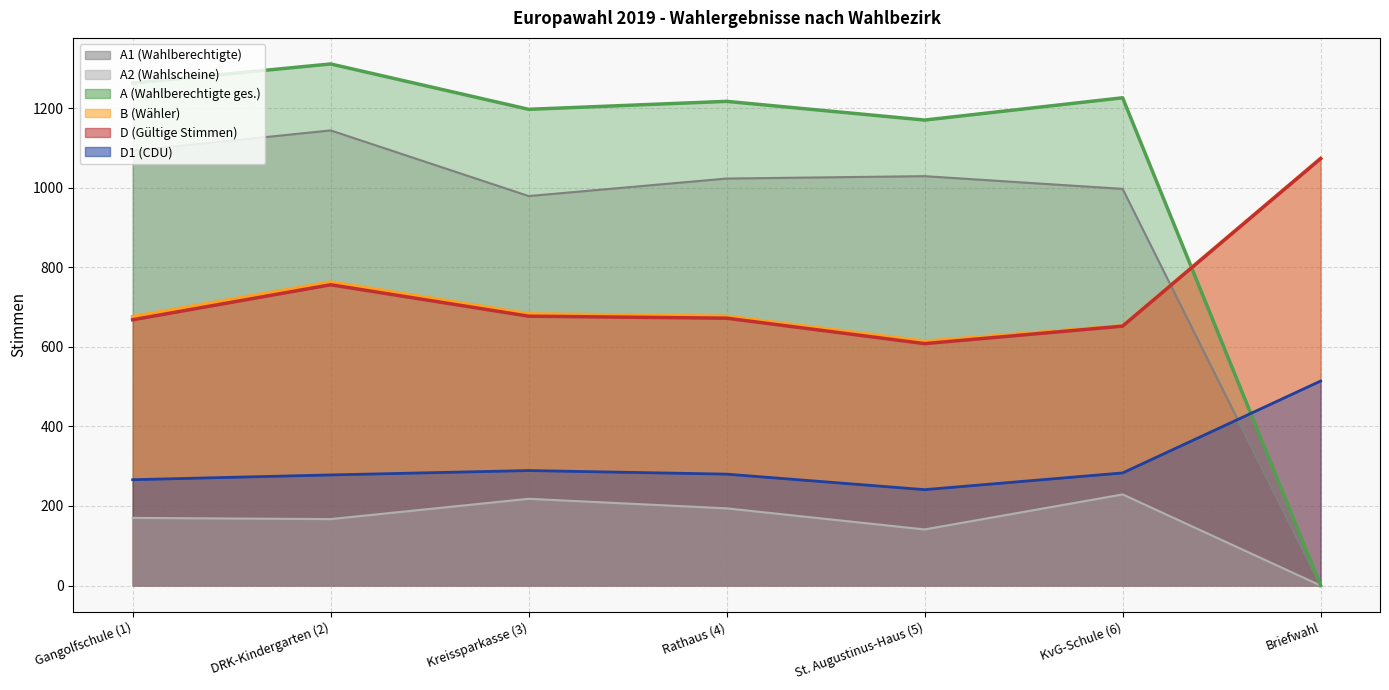

What are all the series names shown in the legend?

A1, A2, A, B, D, D1